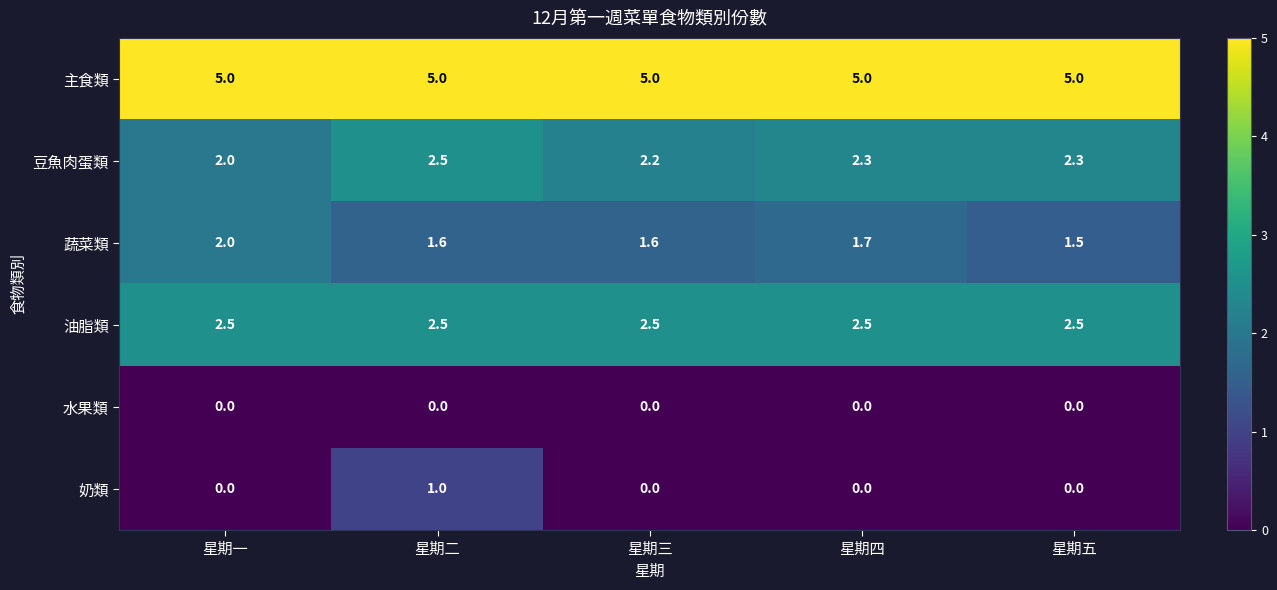

What is the minimum value for 主食類?

5.0